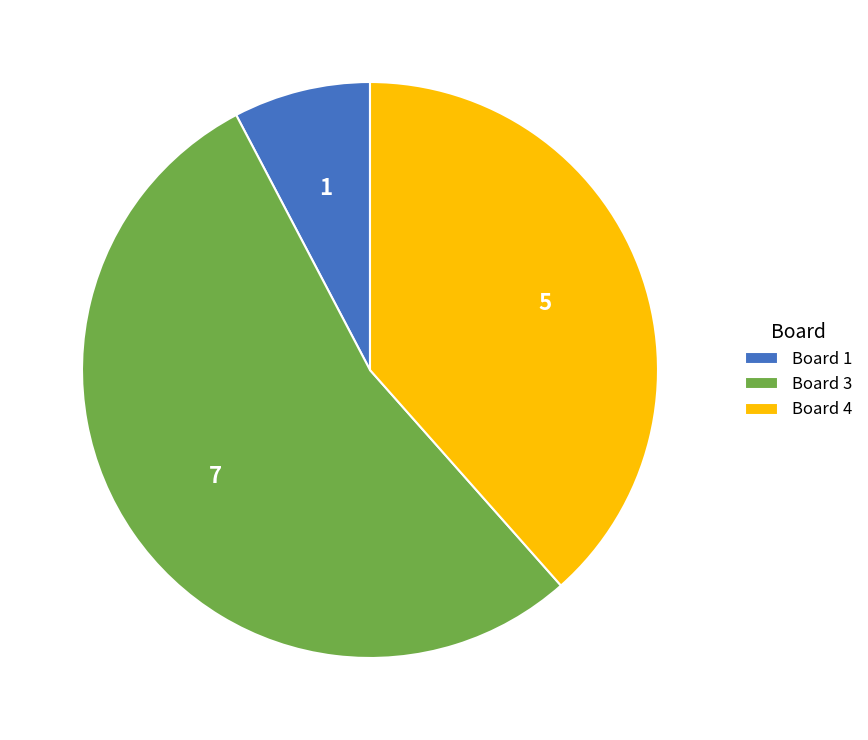

Is there a majority slice in this chart?

Yes